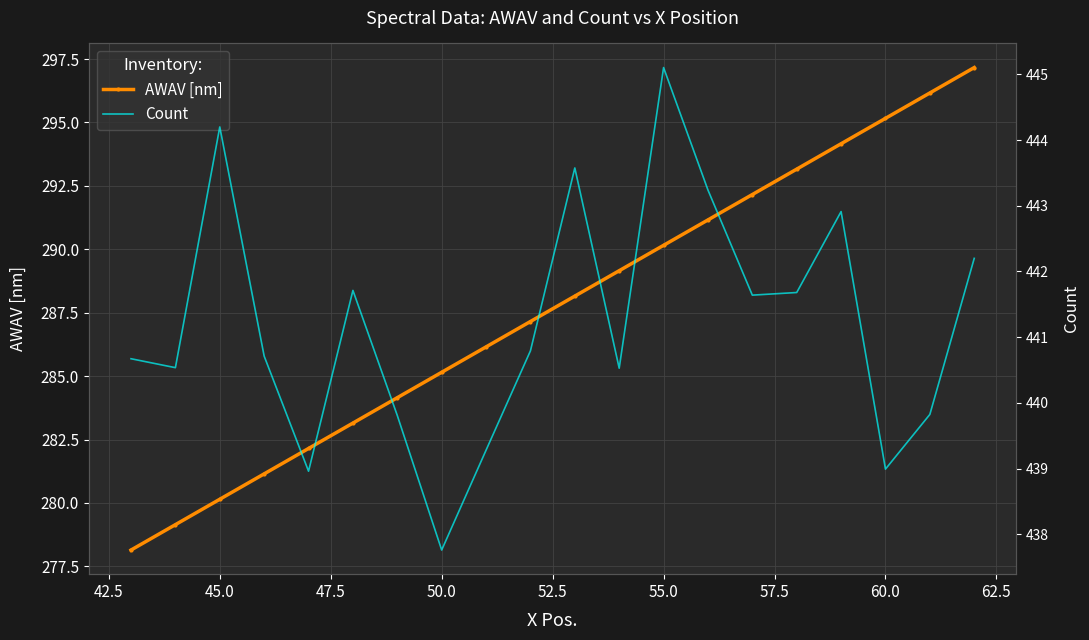

What are all the series names shown in the legend?

AWAV [nm], Count